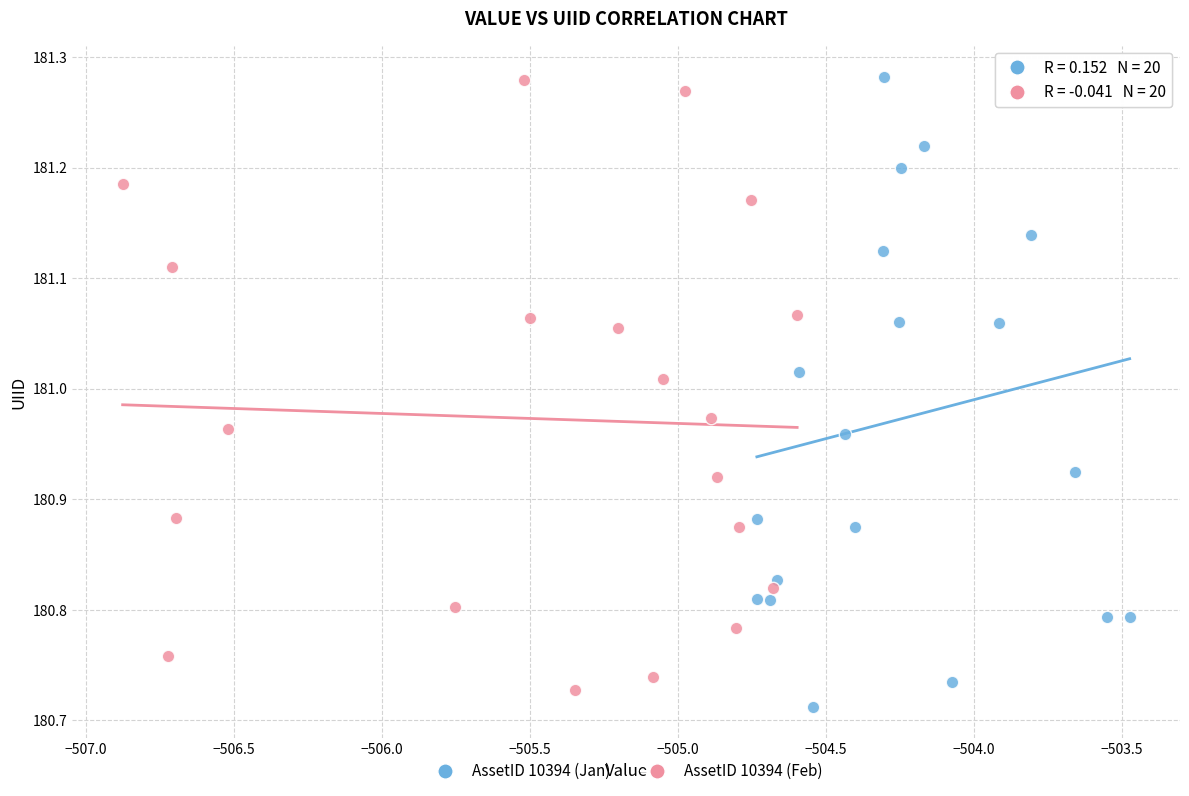

Which series contains the lowest Y value?

AssetID 10394 (Jan)